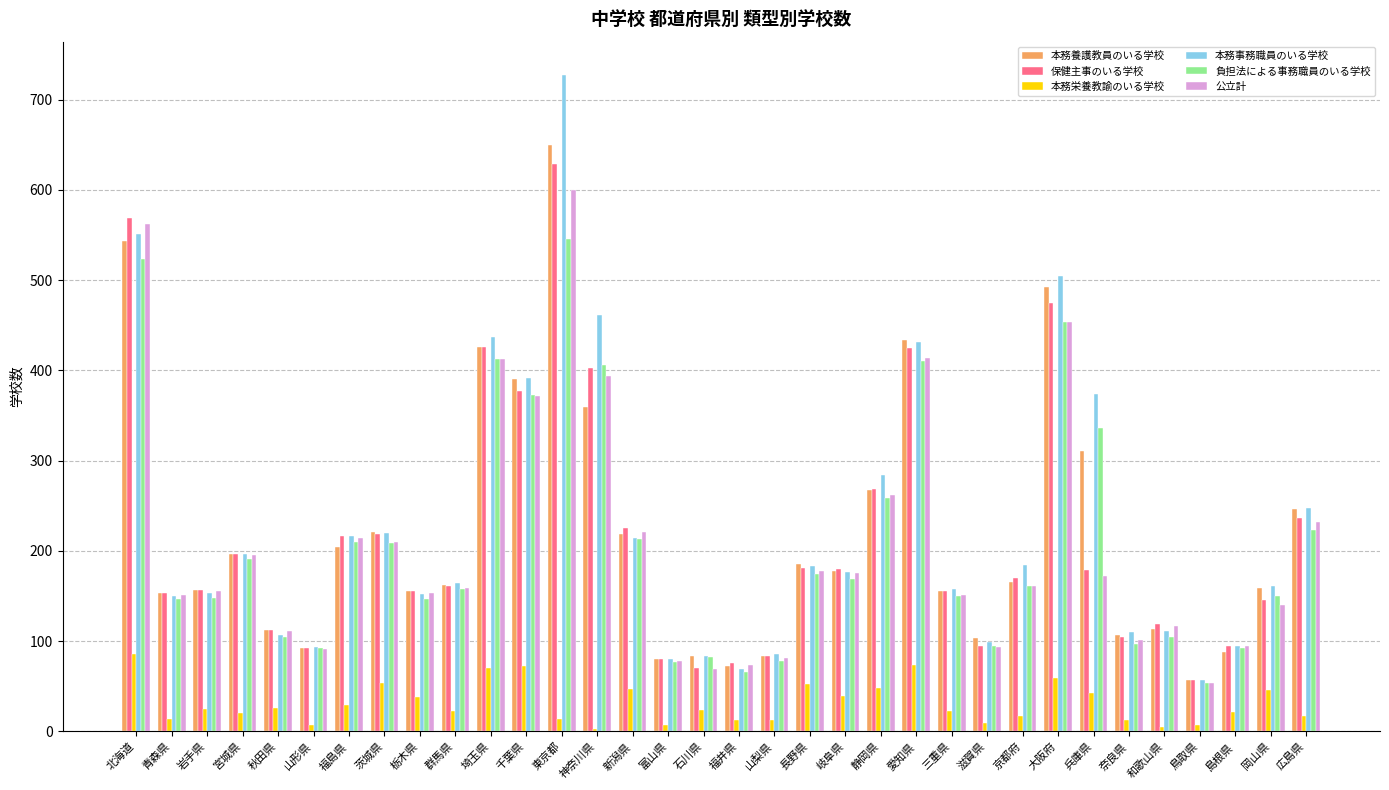

Which series has the largest total across all categories?

本務事務職員のいる学校